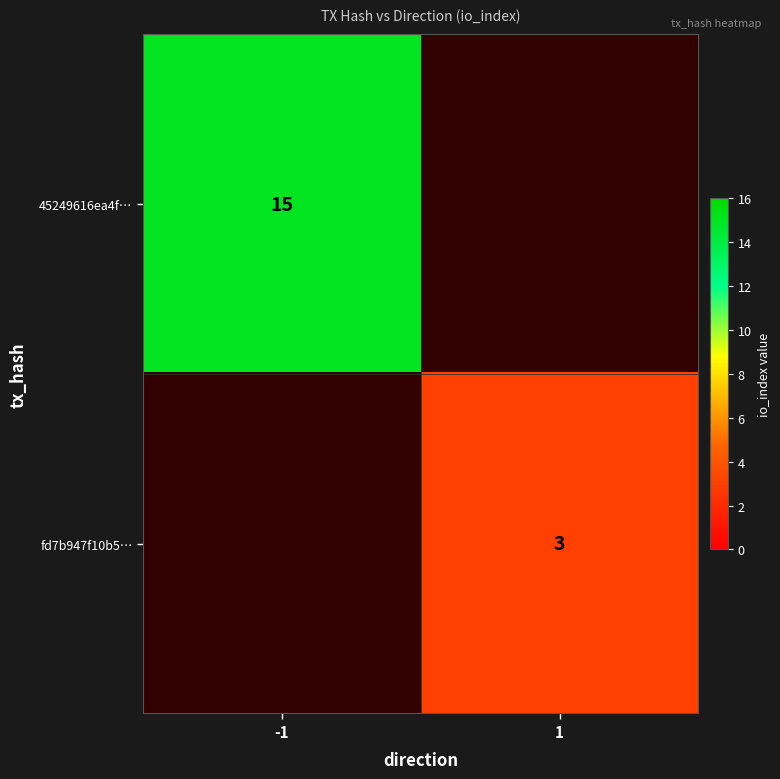

True or false: 45249616ea4f… has a value of 15 at -1.

True